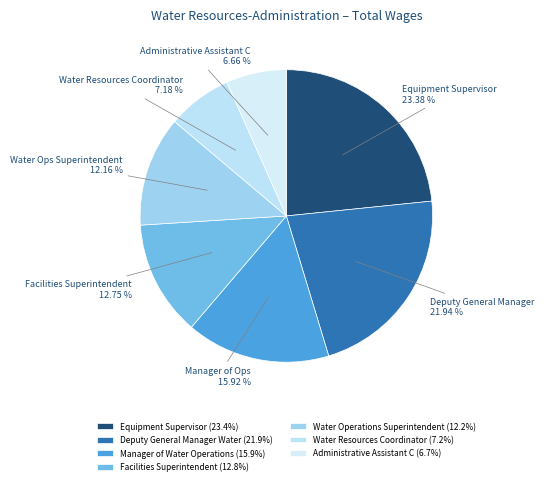

How many segments does this pie chart have?

7